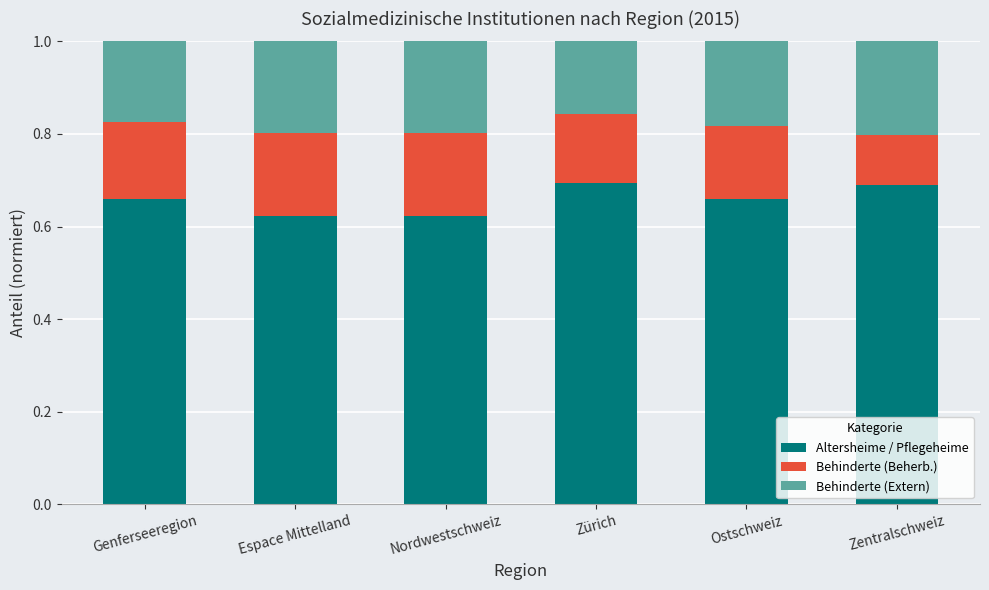

Count the number of data series in this chart.

3